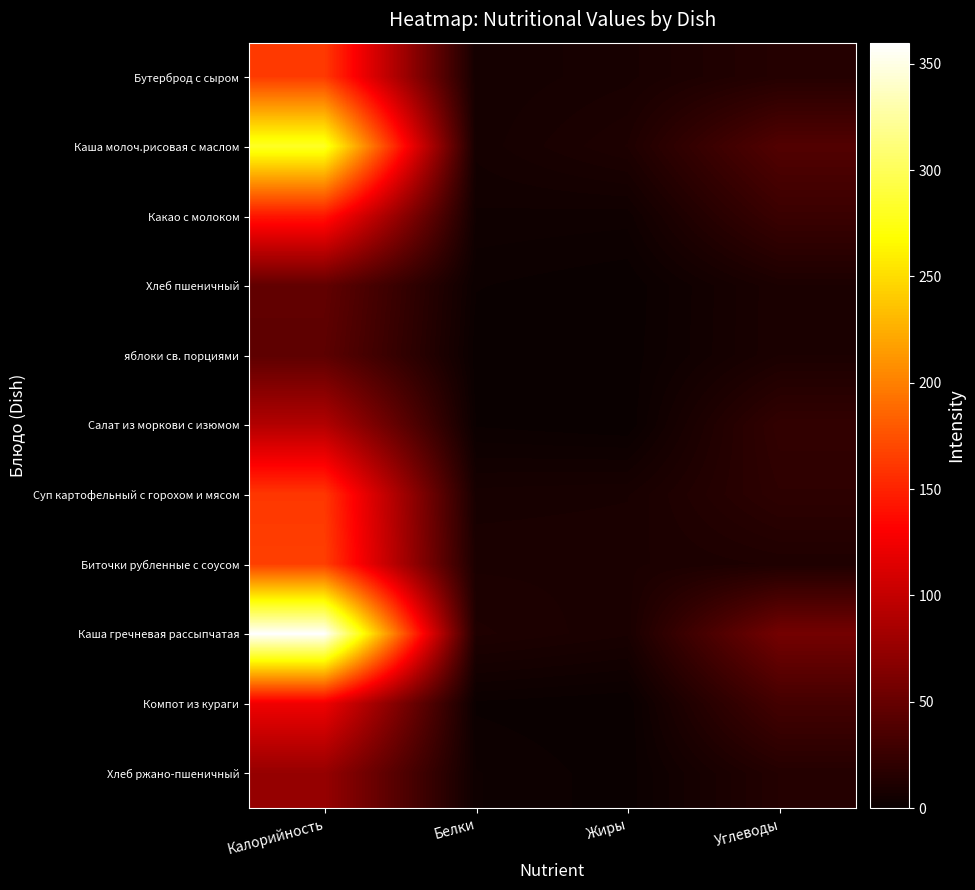

What is the greatest value displayed?

359.9